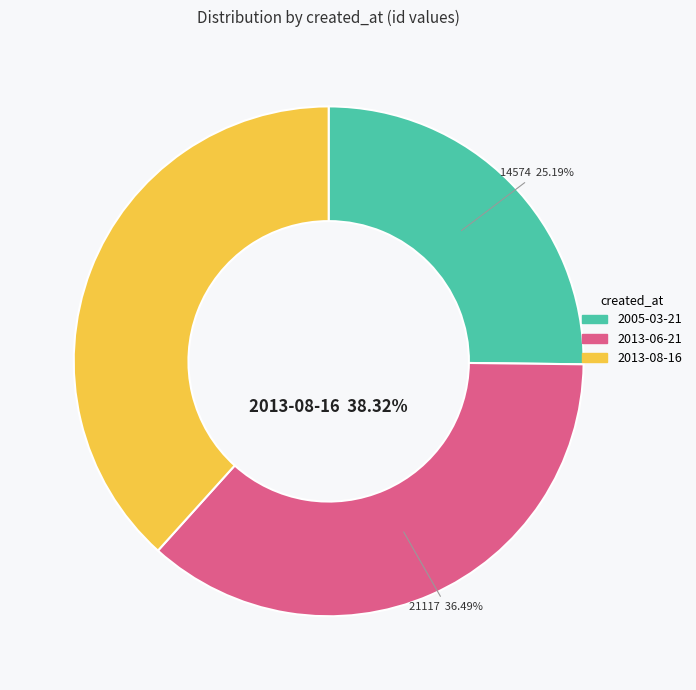

Approximately how many times larger is the value at 2013-08-16 compared to 2005-03-21?

1.5